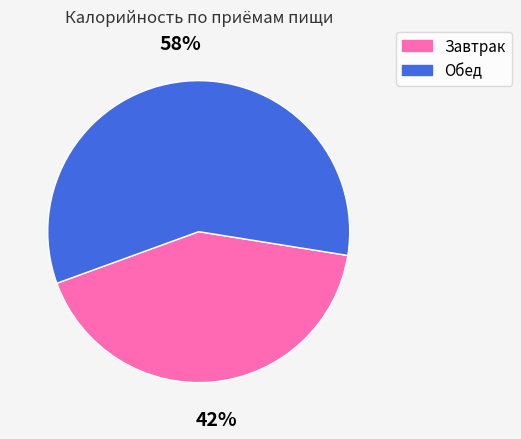

What is the ratio of the value at Завтрак to the value at Обед?

0.7